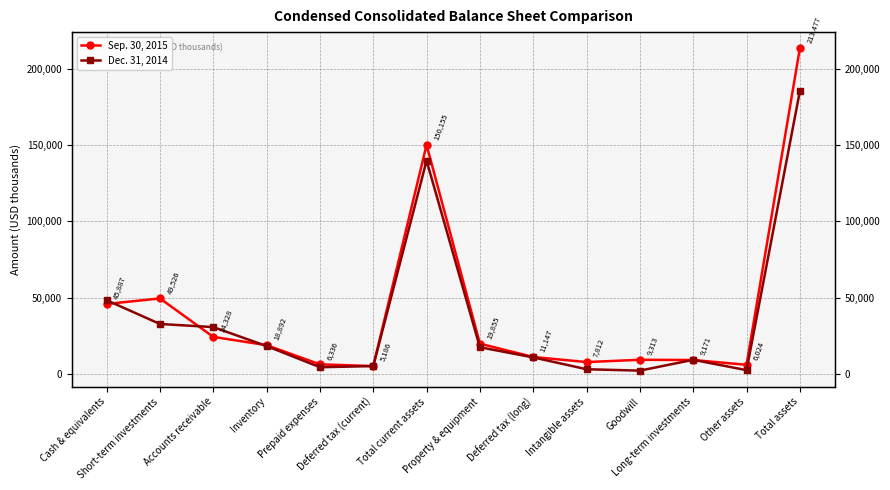

At how many categories does at least one series exceed 175604?

1